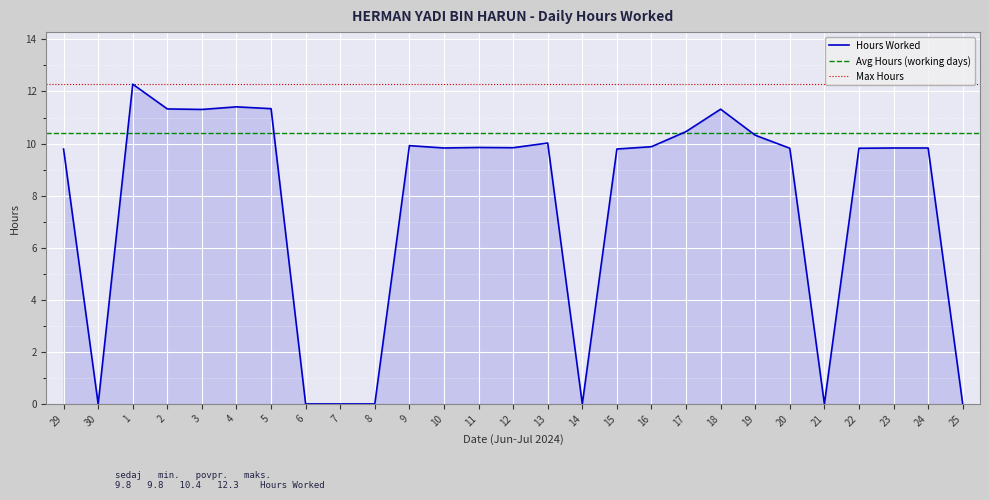

Reading left to right, extract all data points from this chart.

9.8	0.0	12.3	11.3	11.3	11.4	11.3	0.0	0.0	0.0	9.9	9.8	9.8	9.8	10.0	0.0	9.8	9.9	10.5	11.3	10.3	9.8	0.0	9.8	9.8	9.8	0.0